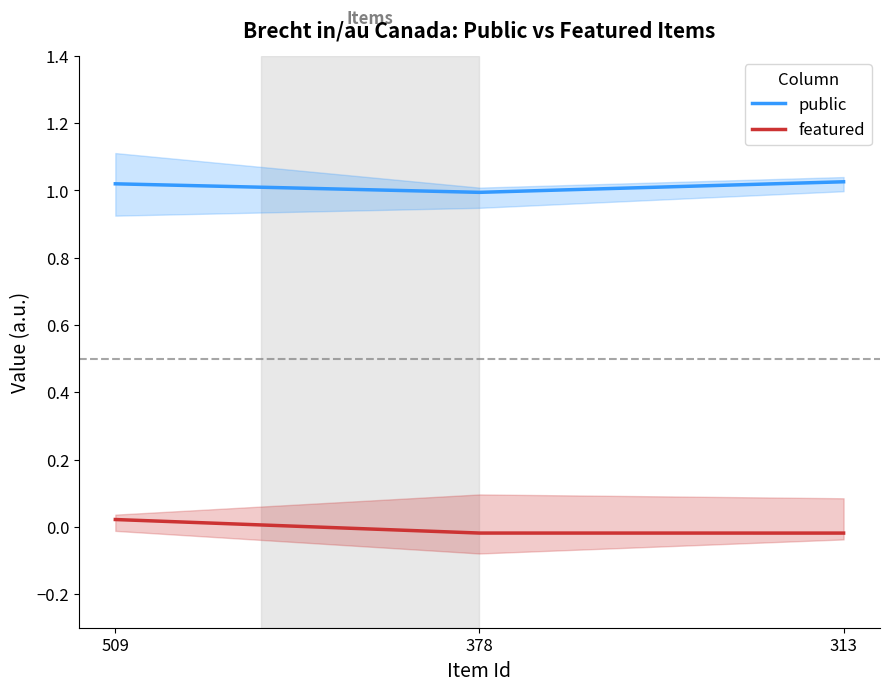

The public series shows 1.0 at 509. True or false?

True